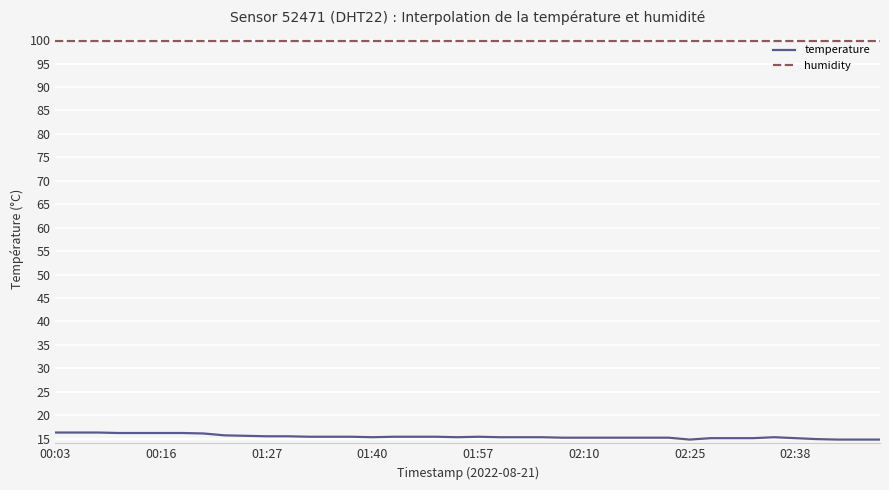

List the series in order of their overall mean, lowest first.

temperature, humidity